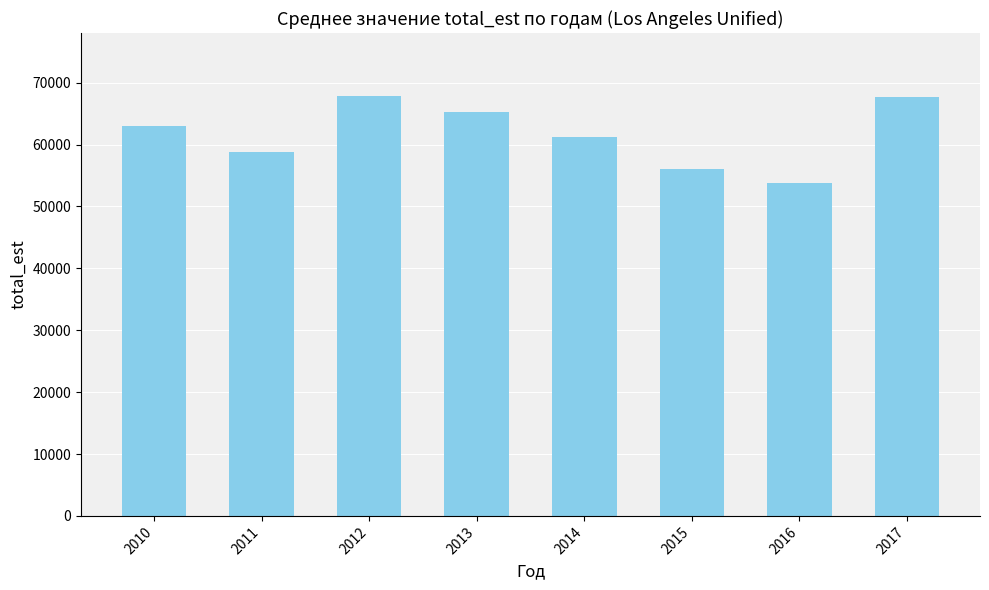

What is the approximate value at 2017?

67609